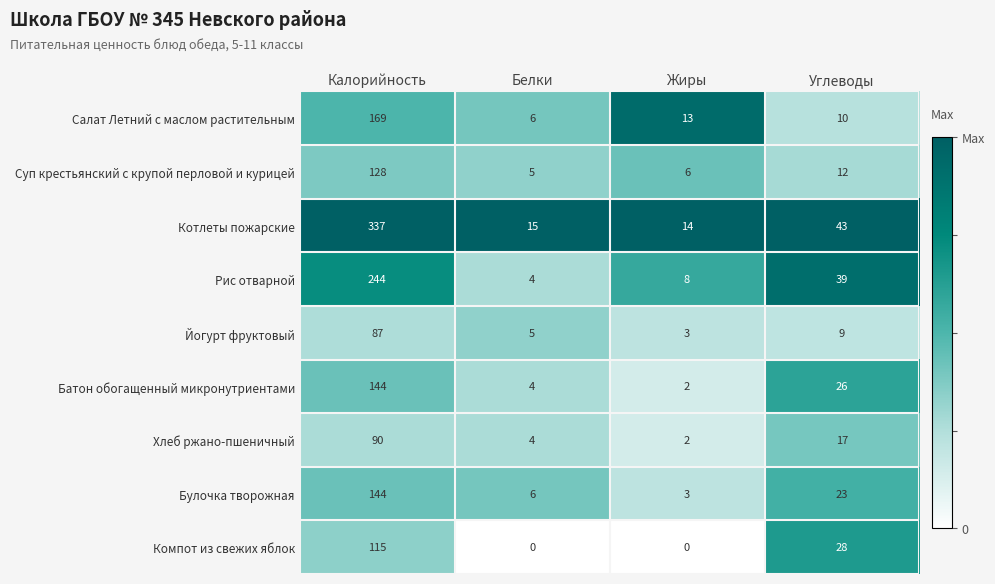

At which category is the sum across all series the highest?

Калорийность